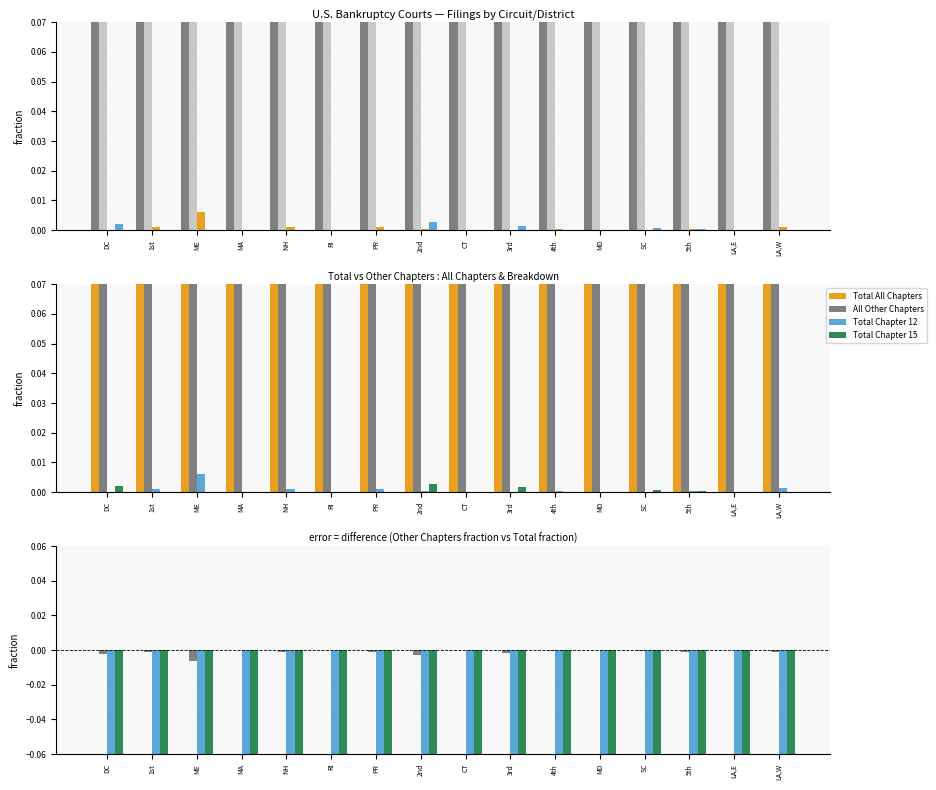

Which series has the widest spread of values?

All Other Chapters